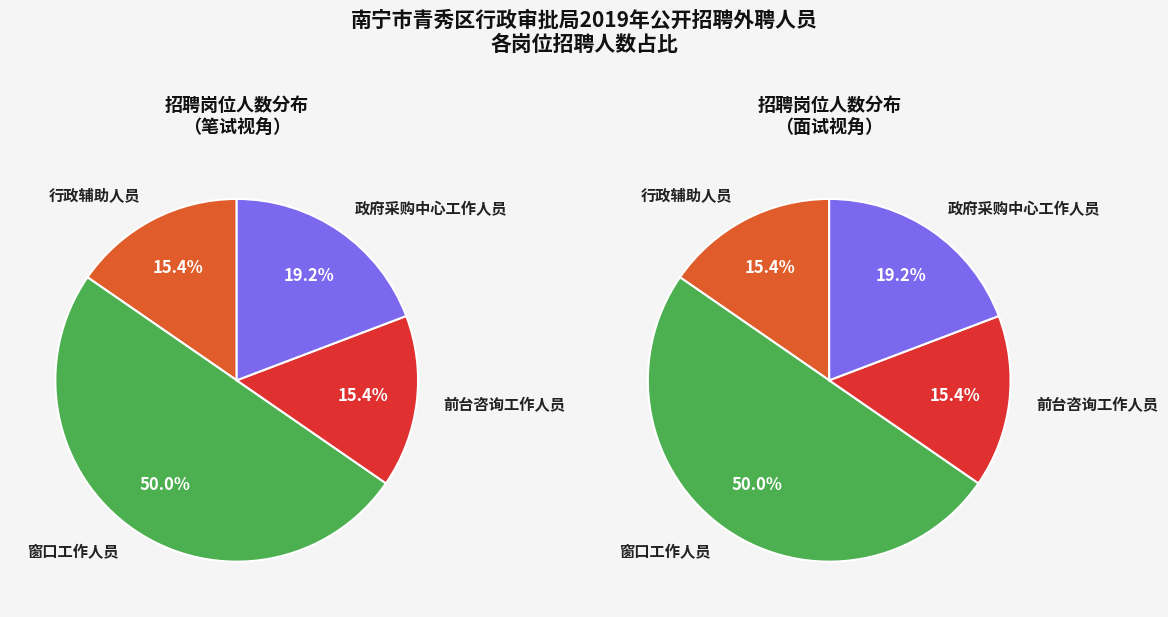

Rank the categories by value from lowest to highest.

行政辅助人员, 前台咨询工作人员, 政府采购中心工作人员, 窗口工作人员